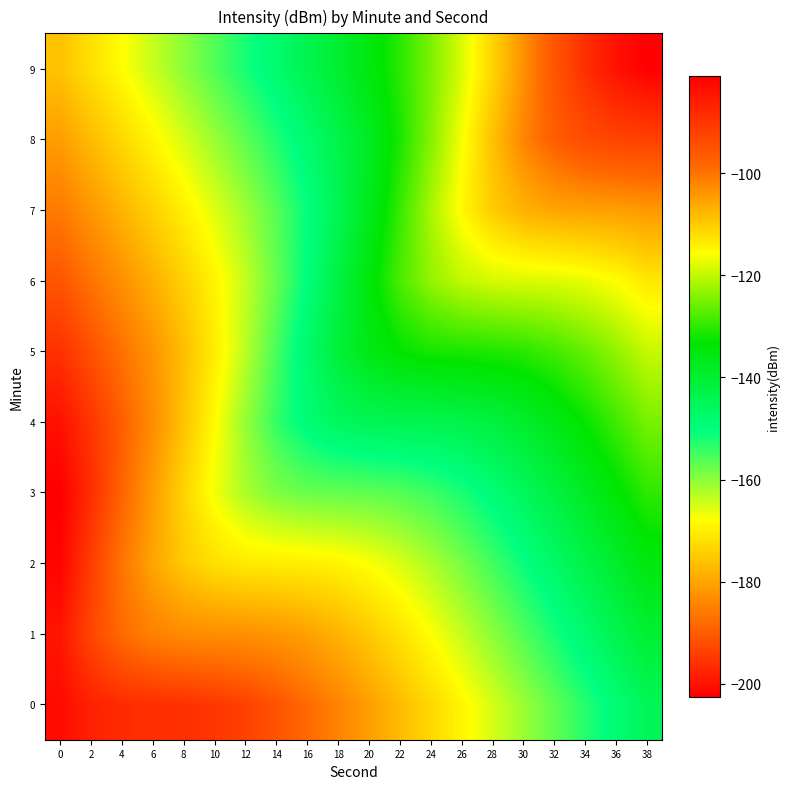

Reading left to right, what are all the values shown in this chart?

0: 0=-200.9	2=-197.9	4=-196.6	6=-196.2	8=-195.9	10=-195.2	12=-193.6	14=-191.2	16=-188.1	18=-184.6	20=-180.8	22=-176.9	24=-172.9	26=-168.9	28=-164.9	30=-160.9	32=-156.9	34=-152.9	36=-148.9	38=-144.9
1: 0=-199.6	2=-192.9	4=-187.9	6=-184.9	8=-183.6	10=-183.2	12=-182.9	14=-182.2	16=-180.6	18=-178.2	20=-175.1	22=-171.6	24=-167.8	26=-163.9	28=-159.9	30=-155.9	32=-151.9	34=-147.9	36=-143.9	38=-139.9
2: 0=-201.9	2=-194.2	4=-186.6	6=-179.9	8=-174.9	10=-171.9	12=-170.6	14=-170.2	16=-169.9	18=-169.2	20=-167.6	22=-165.2	24=-162.1	26=-158.6	28=-154.8	30=-150.9	32=-146.9	34=-142.9	36=-138.9	38=-134.9
3: 0=-202.6	2=-196.2	4=-188.9	6=-181.2	8=-173.6	10=-166.9	12=-161.9	14=-158.9	16=-157.6	18=-157.2	20=-156.9	22=-156.2	24=-154.6	26=-152.2	28=-149.1	30=-145.6	32=-141.8	34=-137.9	36=-133.9	38=-129.9
4: 0=-200.1	2=-195.2	4=-189.6	6=-183.2	8=-175.9	10=-168.2	12=-160.6	14=-153.9	16=-148.9	18=-145.9	20=-144.6	22=-144.2	24=-143.9	26=-143.2	28=-141.6	30=-139.2	32=-136.1	34=-132.6	36=-128.8	38=-124.9
5: 0=-195.8	2=-191.6	4=-187.1	6=-182.2	8=-176.6	10=-170.2	12=-162.9	14=-155.2	16=-147.6	18=-140.9	20=-135.9	22=-132.9	24=-131.6	26=-131.2	28=-130.9	30=-130.2	32=-128.6	34=-126.2	36=-123.1	38=-119.6
6: 0=-190.9	2=-186.9	4=-182.8	6=-178.6	8=-174.1	10=-169.2	12=-163.6	14=-157.2	16=-149.9	18=-142.2	20=-134.6	22=-127.9	24=-122.9	26=-119.9	28=-118.6	30=-118.2	32=-117.9	34=-117.2	36=-115.6	38=-113.2
7: 0=-185.9	2=-181.9	4=-177.9	6=-173.9	8=-169.8	10=-165.6	12=-161.1	14=-156.2	16=-150.6	18=-144.2	20=-136.9	22=-129.2	24=-121.6	26=-114.9	28=-109.9	30=-106.9	32=-105.6	34=-105.2	36=-104.9	38=-104.2
8: 0=-180.9	2=-176.9	4=-172.9	6=-168.9	8=-164.9	10=-160.9	12=-156.8	14=-152.6	16=-148.1	18=-143.2	20=-137.6	22=-131.2	24=-123.9	26=-116.2	28=-108.6	30=-101.9	32=-96.9	34=-93.9	36=-92.6	38=-92.2
9: 0=-175.9	2=-171.9	4=-167.9	6=-163.9	8=-159.9	10=-155.9	12=-151.9	14=-147.9	16=-143.8	18=-139.6	20=-135.1	22=-130.2	24=-124.6	26=-118.2	28=-110.9	30=-103.2	32=-95.6	34=-88.9	36=-83.9	38=-80.9